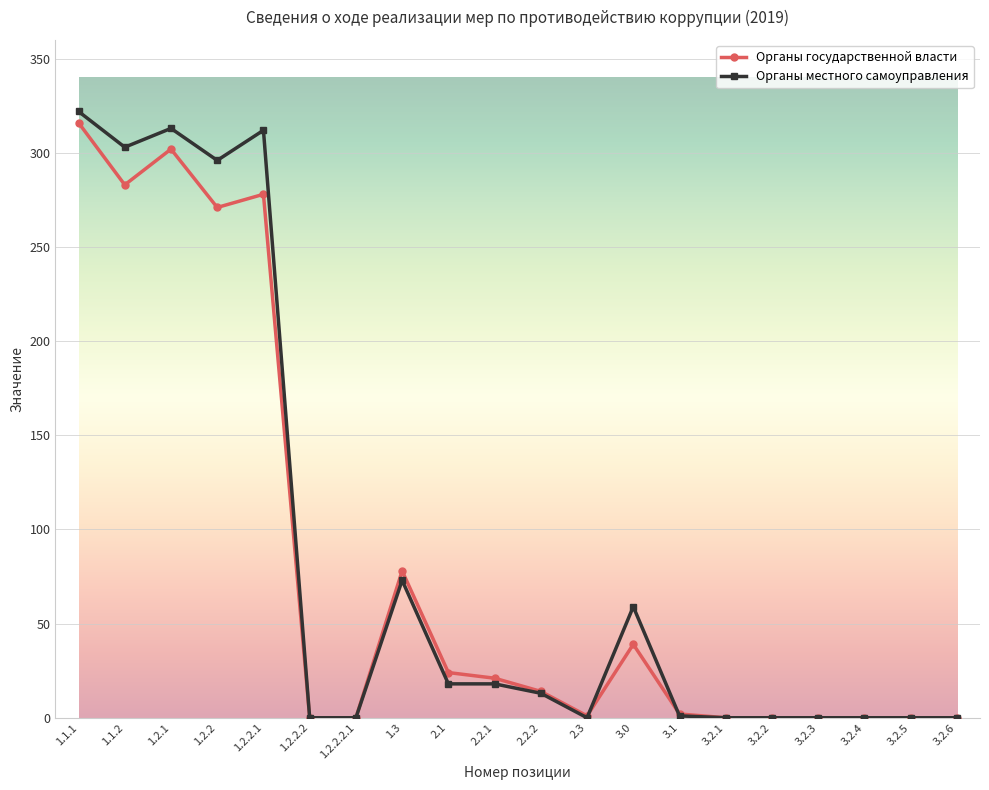

True or false: Органы местного самоуправления has more than 1 interior local peaks.

True